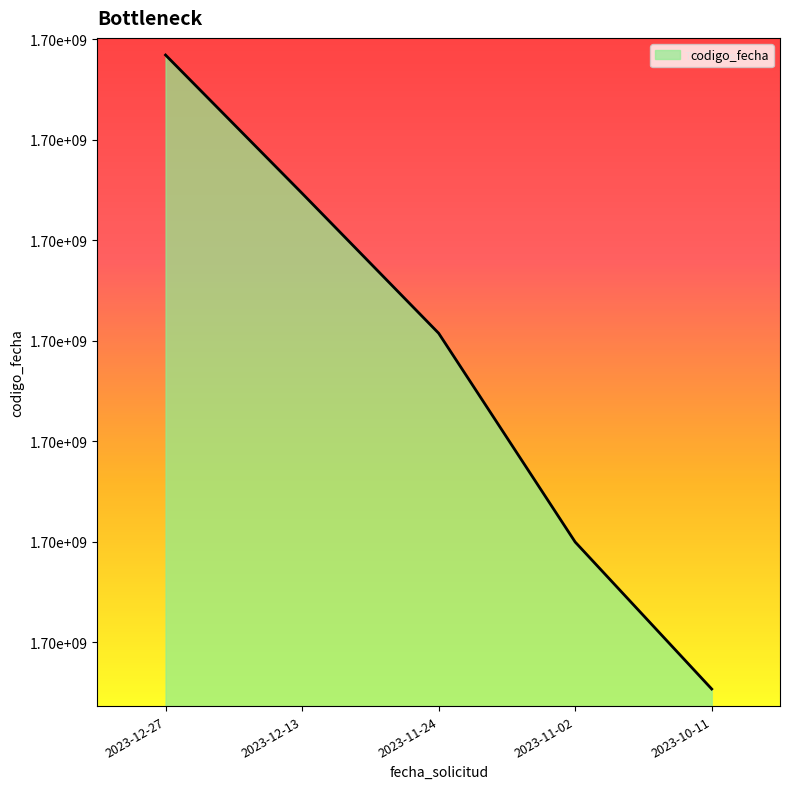

List the labels in order of value, largest first.

2023-12-27, 2023-12-13, 2023-11-24, 2023-11-02, 2023-10-11